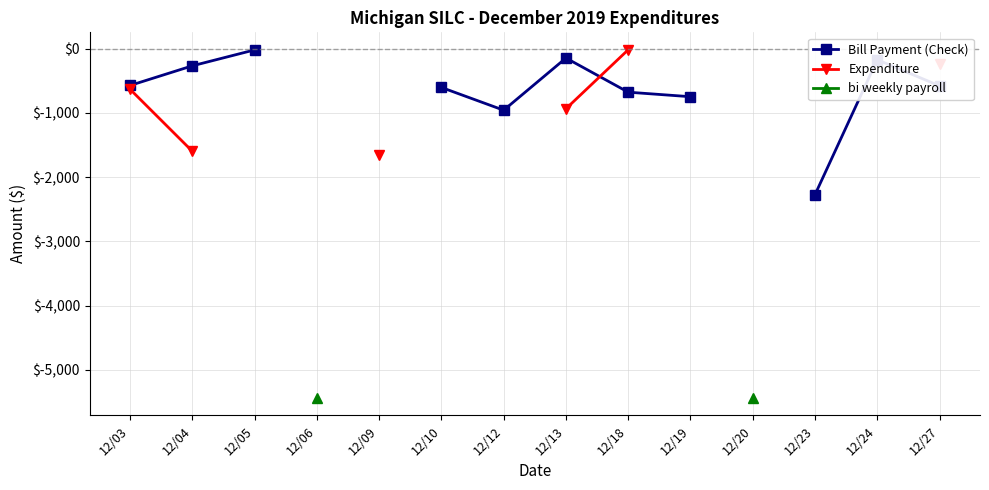

True or false: bi weekly payroll and Bill Payment (Check) intersect in this chart.

False